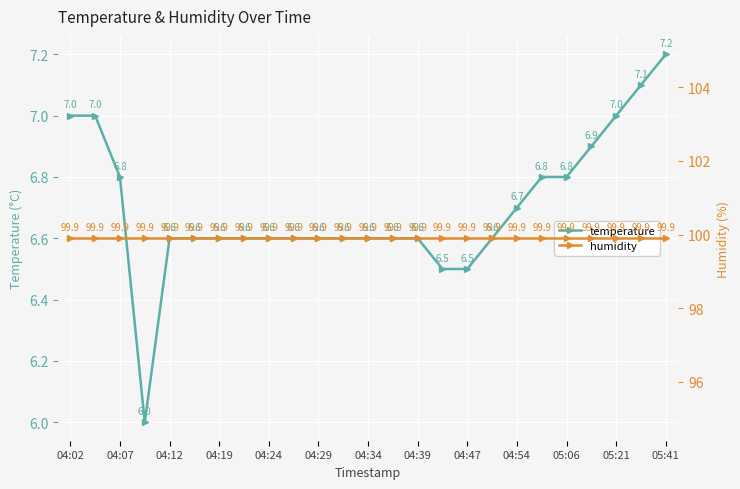

What is the minimum value for temperature?

6.0